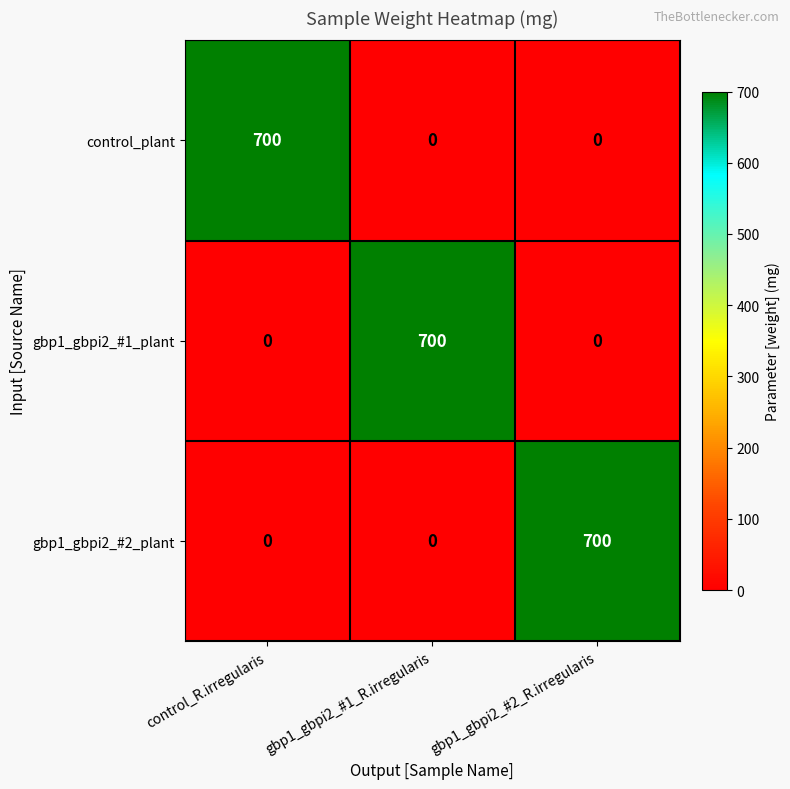

What is the spread (max minus min) of values at gbp1_gbpi2_#2_R.irregularis?

700